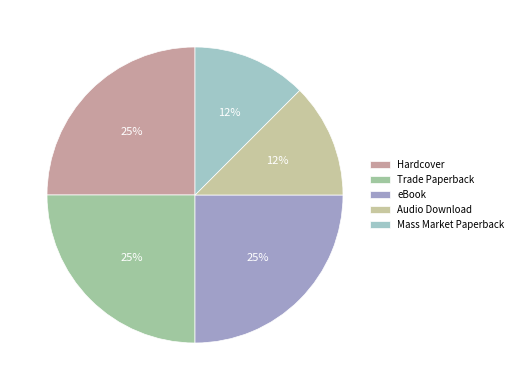

How many segments does this pie chart have?

5